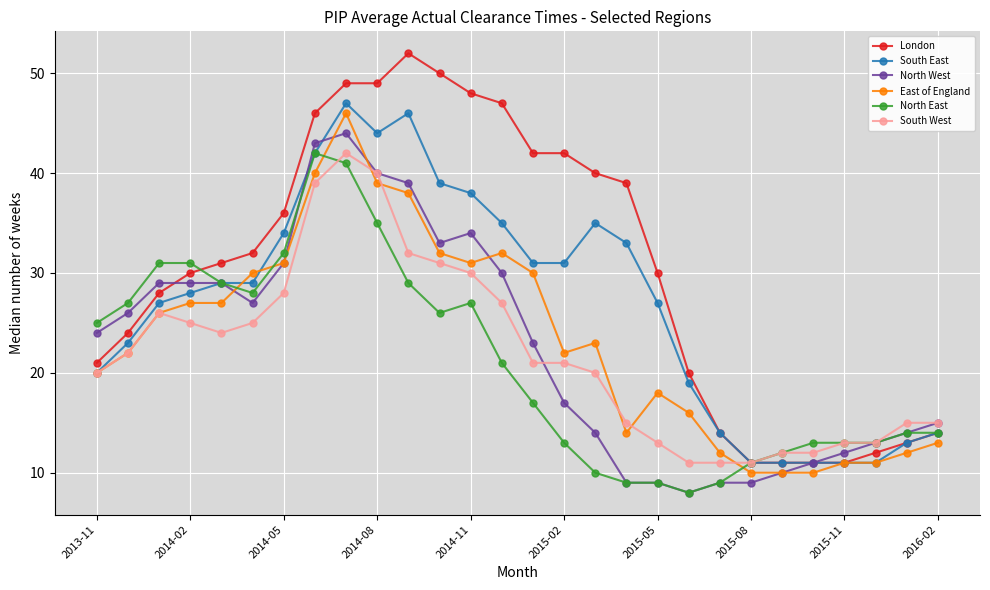

What is the minimum value shown in the chart?

8